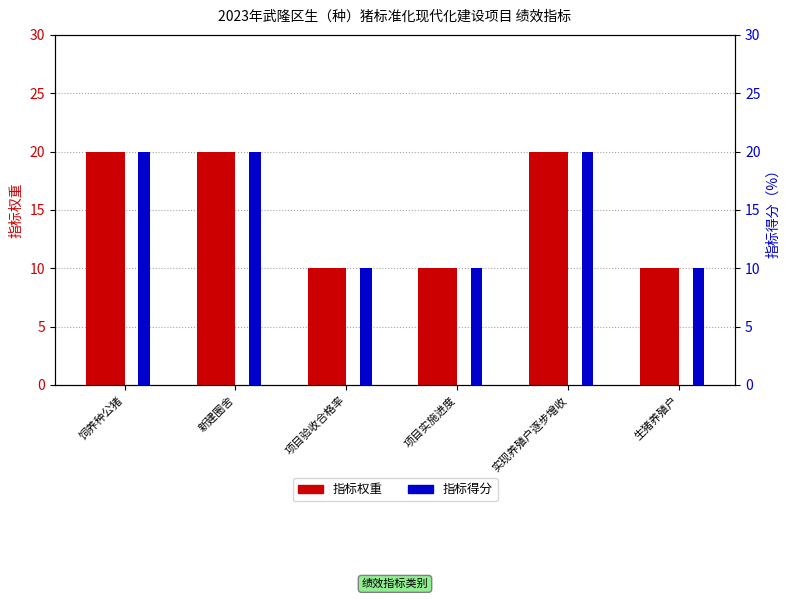

What position from the left is 生猪养殖户?

6